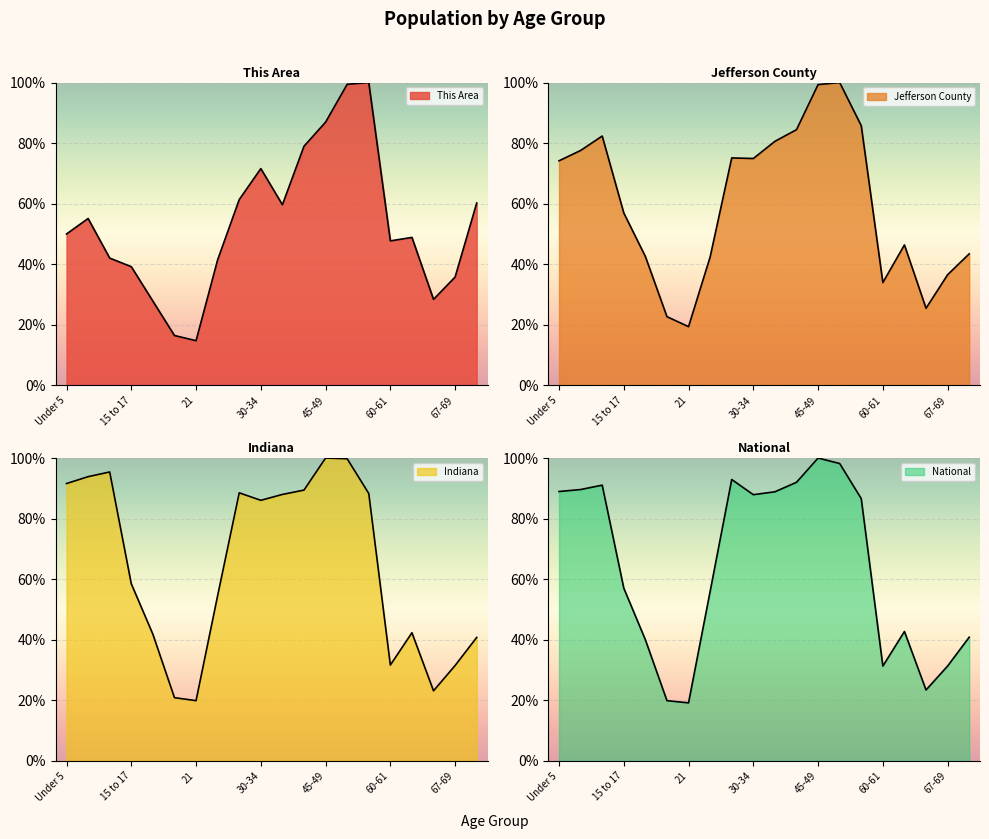

What is the difference between the maximum and minimum values in the National series?

80.8